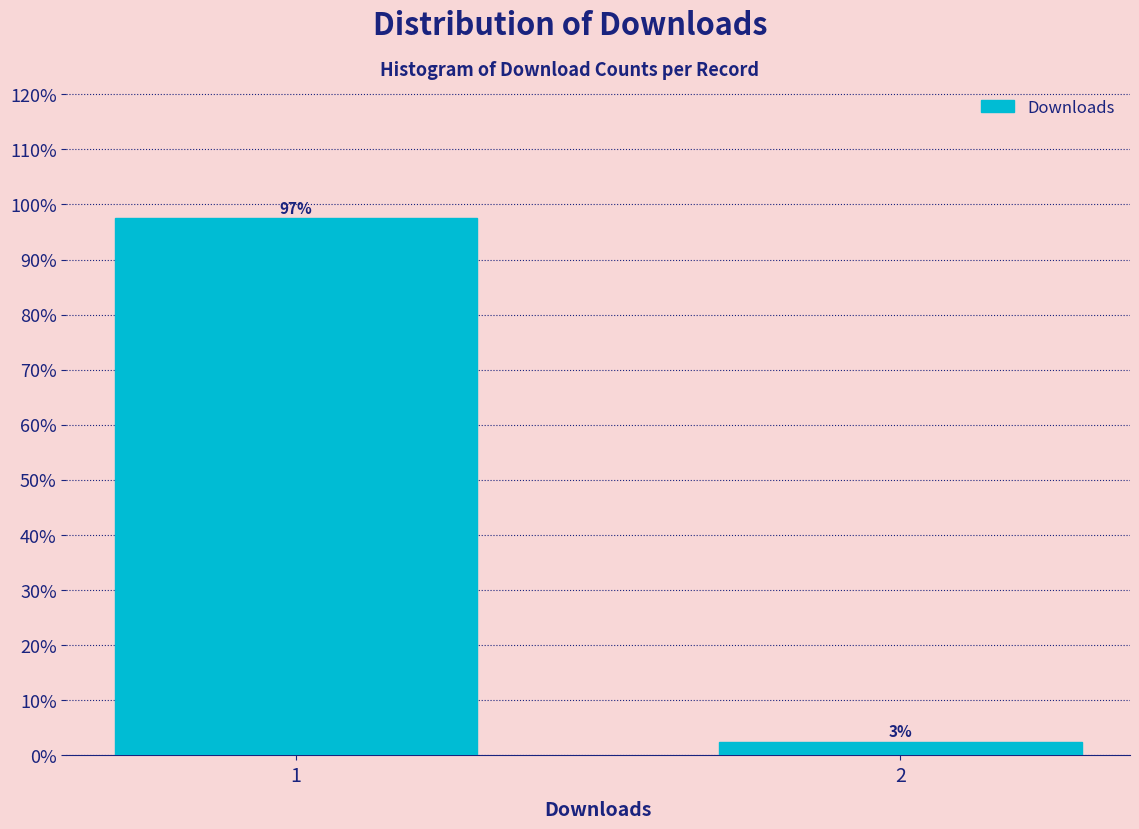

What is the average value?

50.0